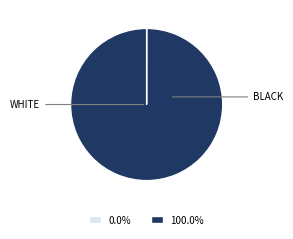

Is there any slice that represents more than half of the pie?

Yes